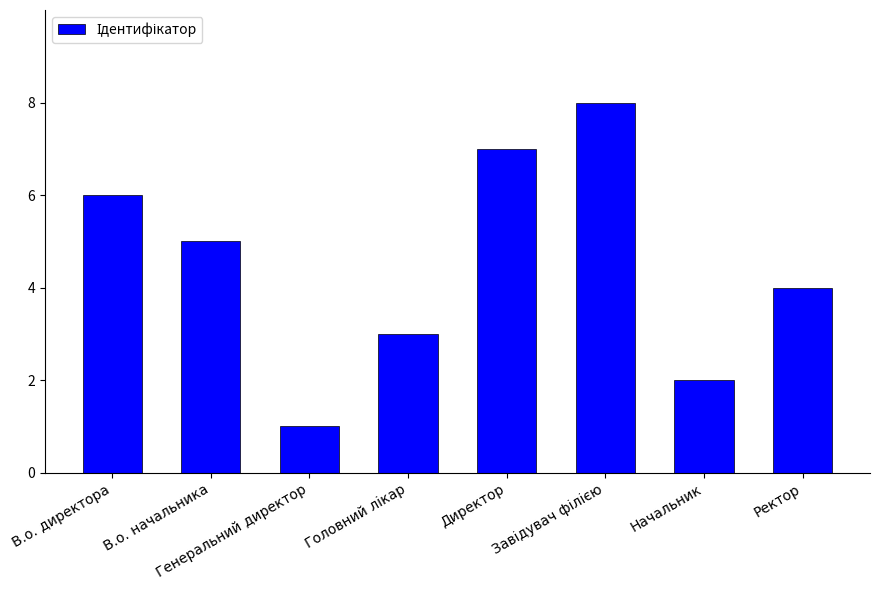

Is it true that the value at В.о. начальника is 3?

False